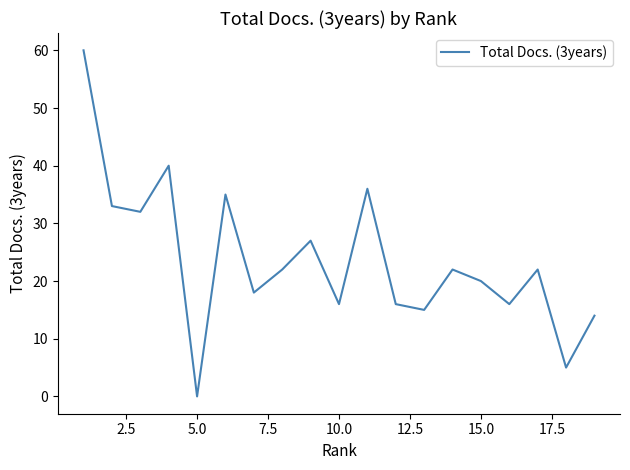

What is the maximum value shown in the chart?

60